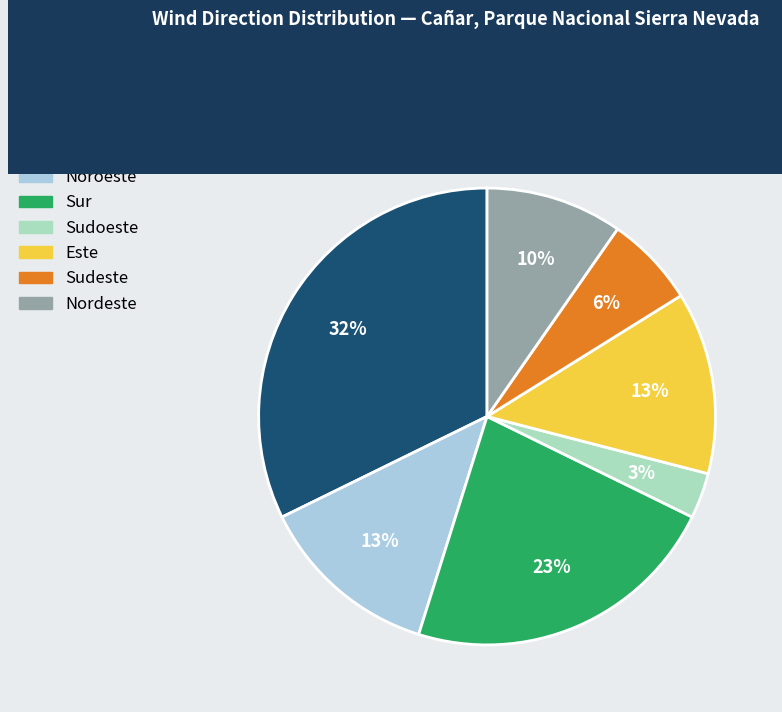

Count the number of slices in the pie.

7